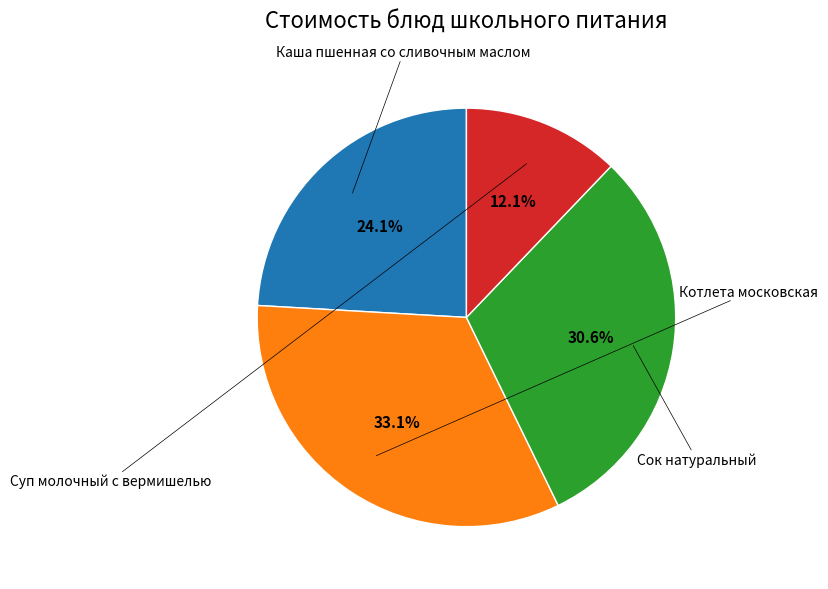

Does any single category account for the majority?

No